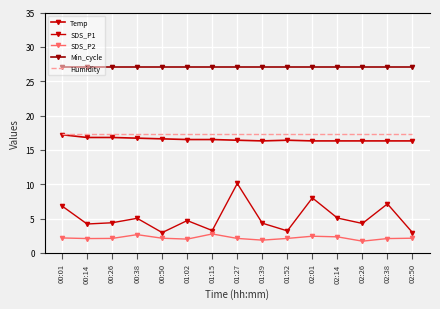

What is the maximum value shown in the chart?

99.9